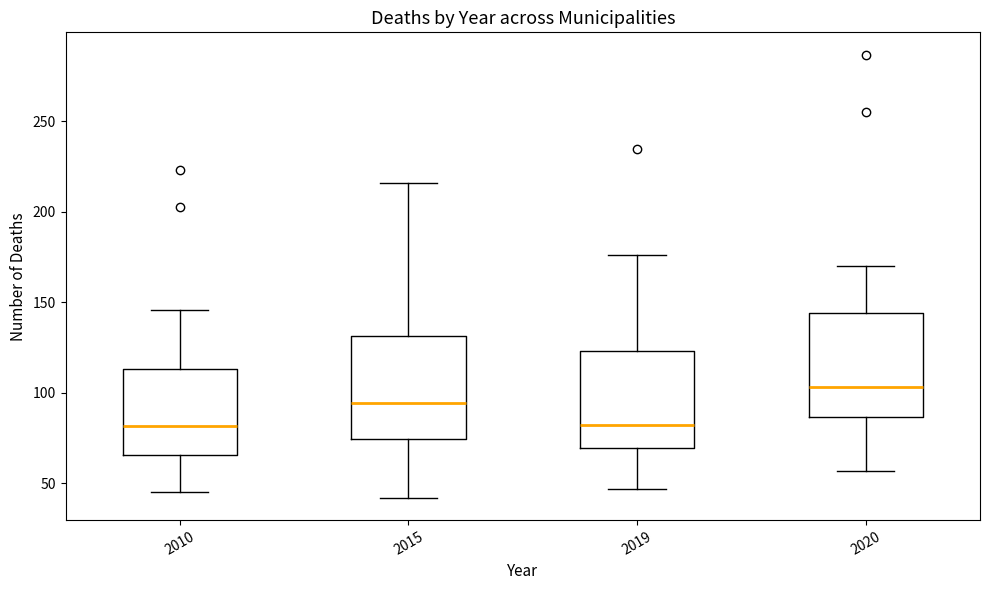

Where is the upper edge of the box at x = 2015 on the y-axis? The values are not printed on the chart, so give them approximately, as read against the axis.

130